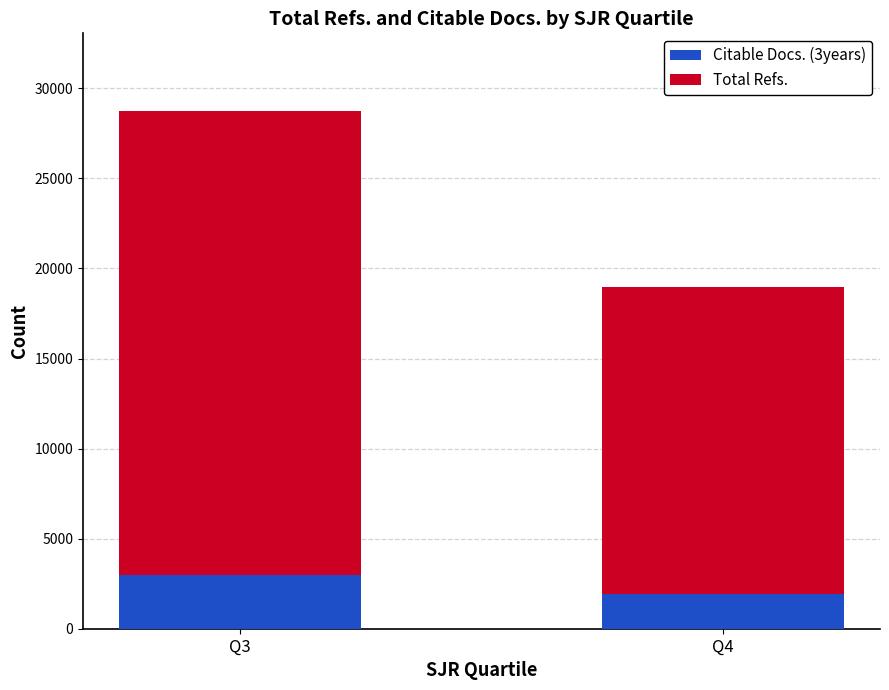

How many data points in Citable Docs. (3years) are less than 2990?

1